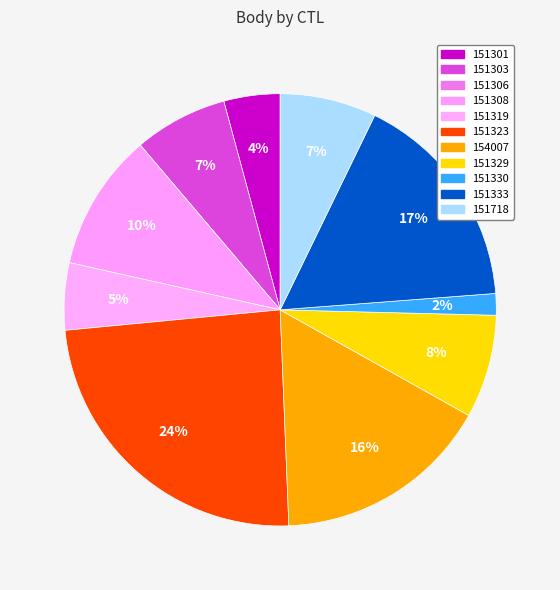

What is the smallest slice in the pie chart?

151306